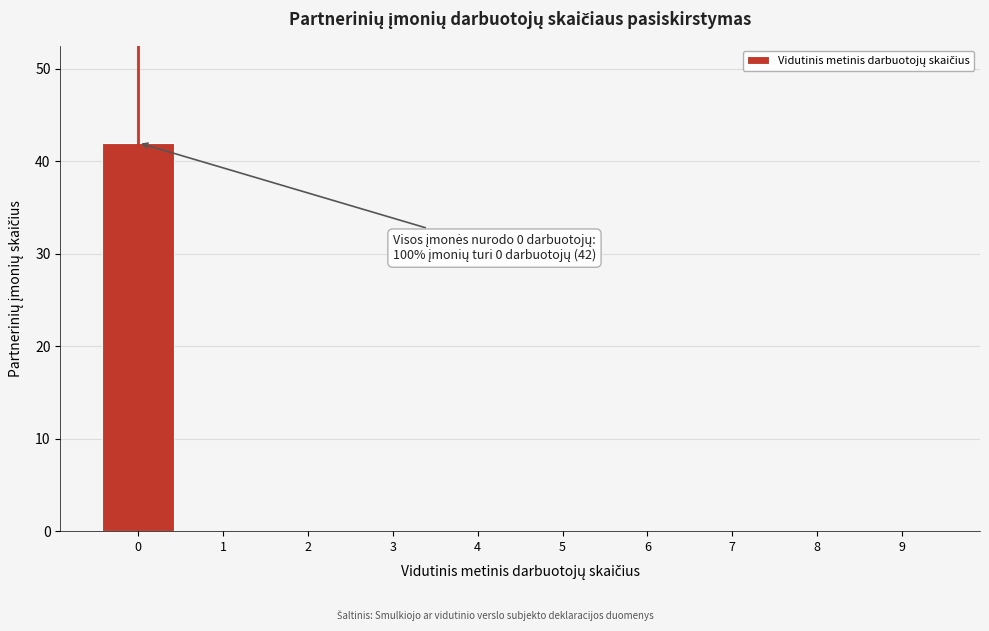

Which range on the x-axis has the tallest bar?

-0.5 to 0.5